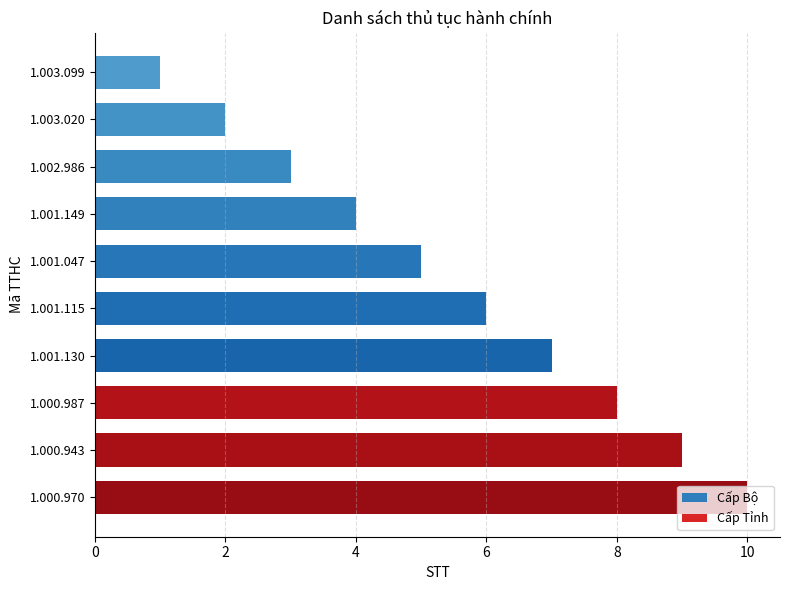

How many series are shown in this chart?

1